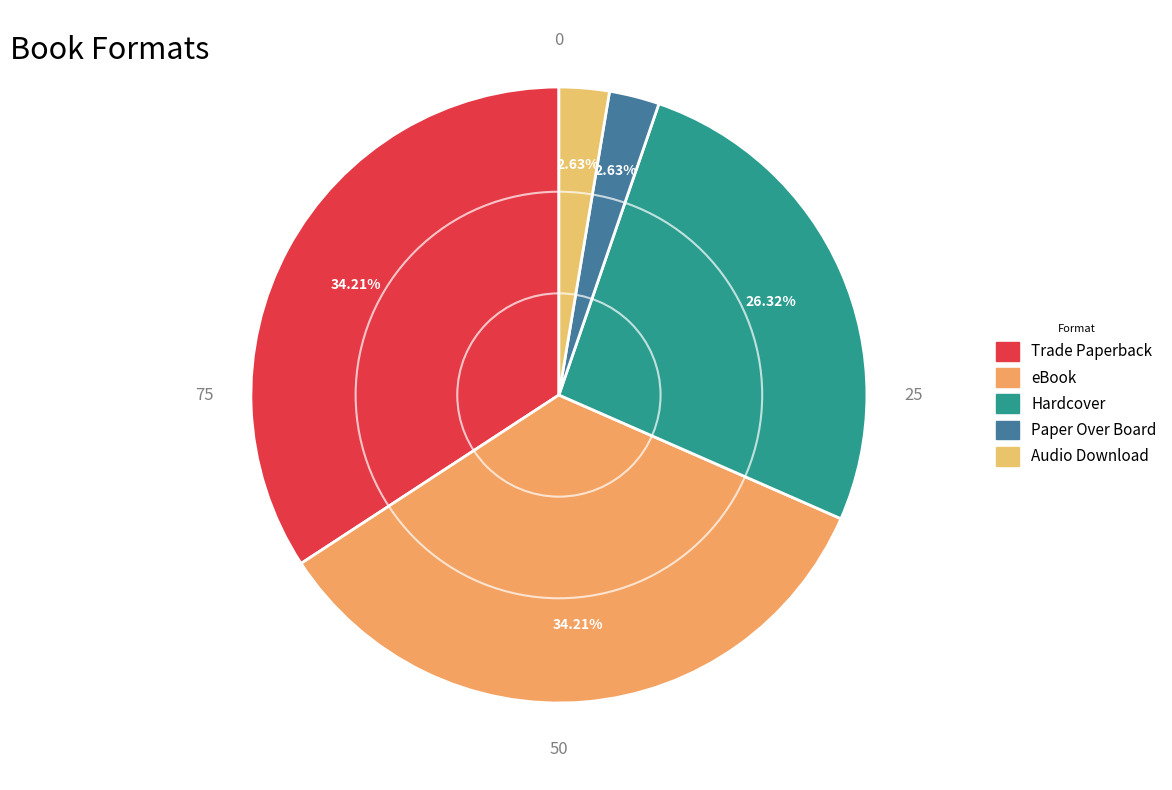

How much of the chart is everything except eBook?

65.8%